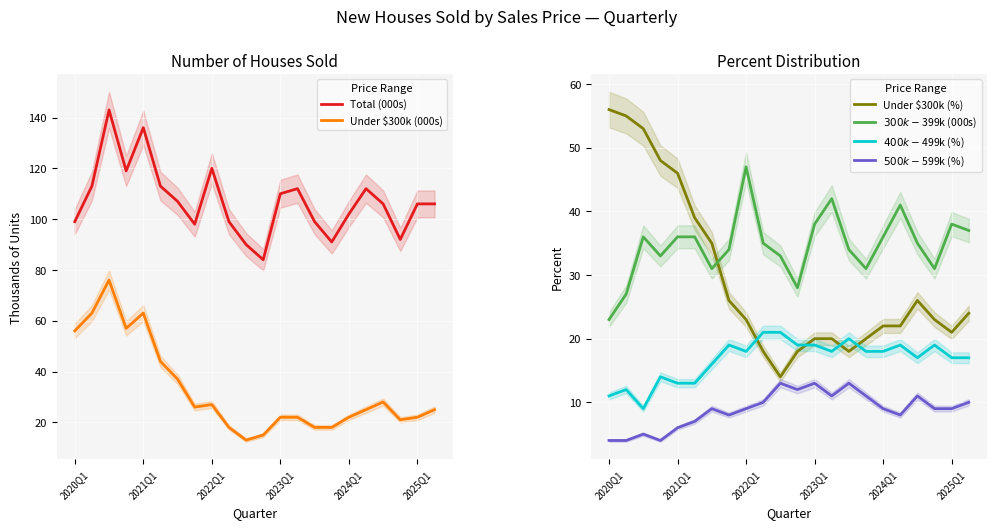

The value of Under $300k (%) at 2021Q1 is 46. True or false?

True